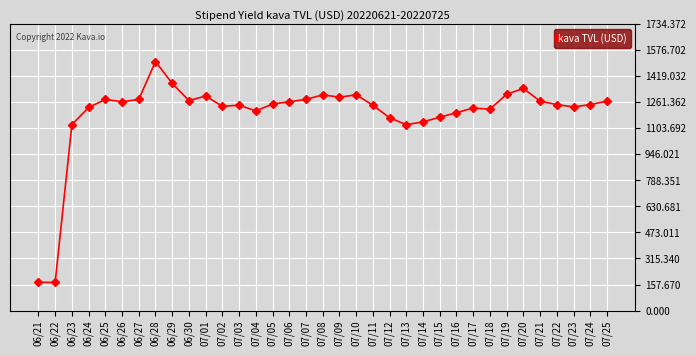

The value at 06/21 is 171.0. True or false?

True